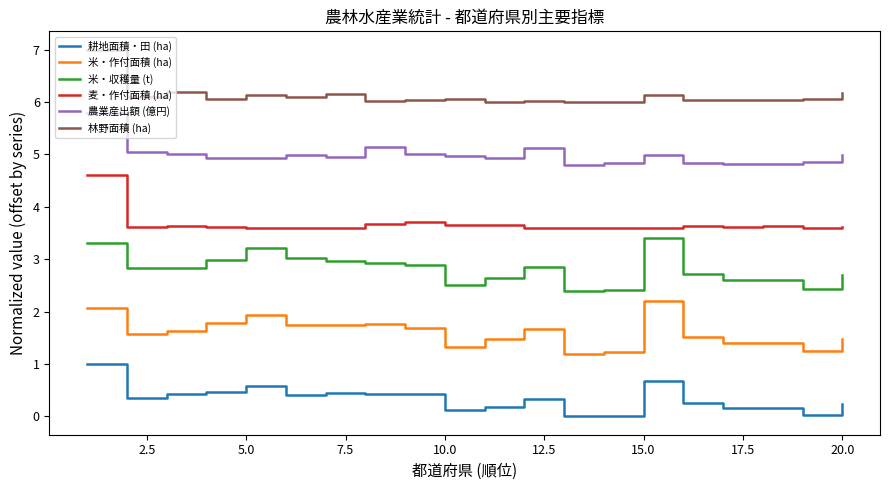

What is the maximum value shown in the chart?

7.0